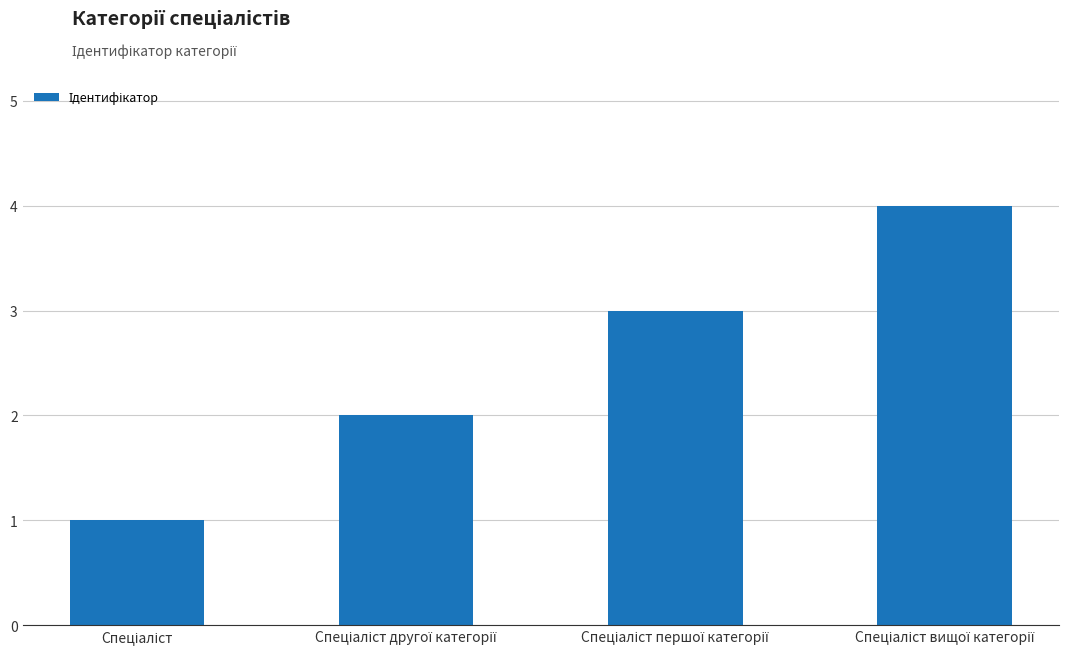

Reading right to left, transcribe all the data shown in this chart.

4	3	2	1